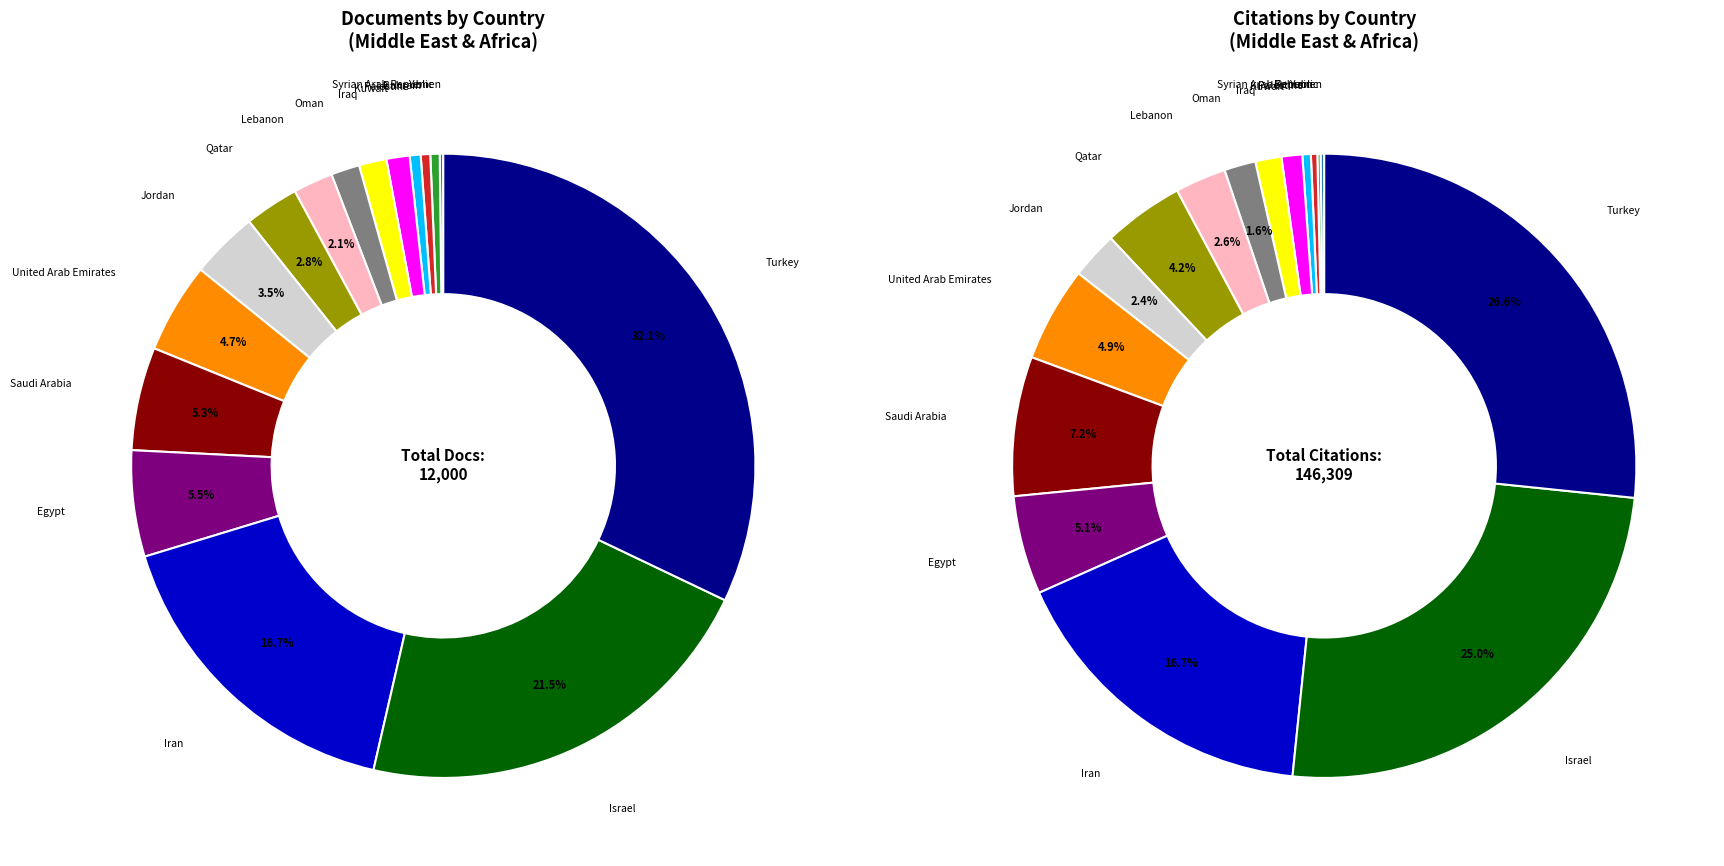

How much of the chart is everything except Egypt?

94.5%